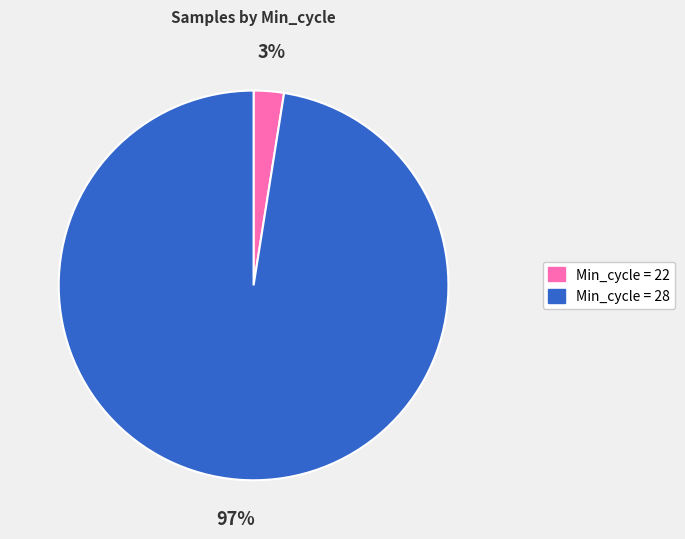

Does any single category account for the majority?

Yes